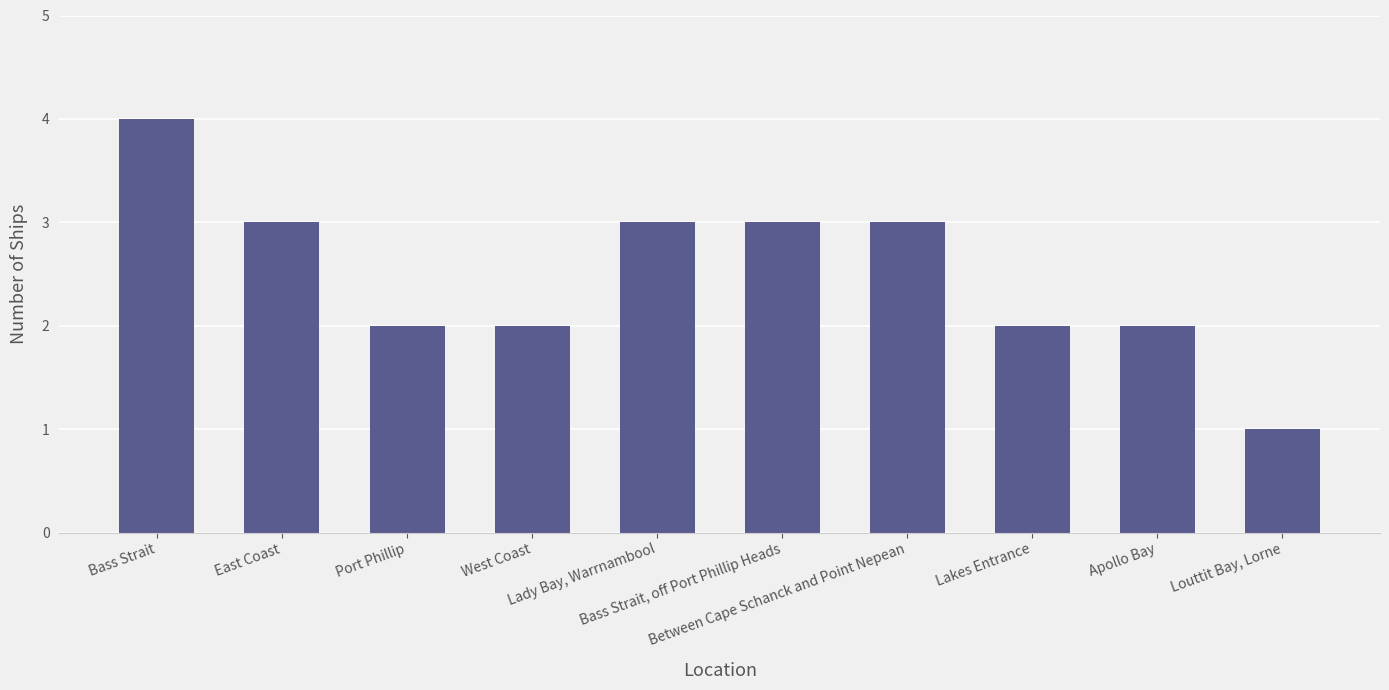

How many values are below 3?

5